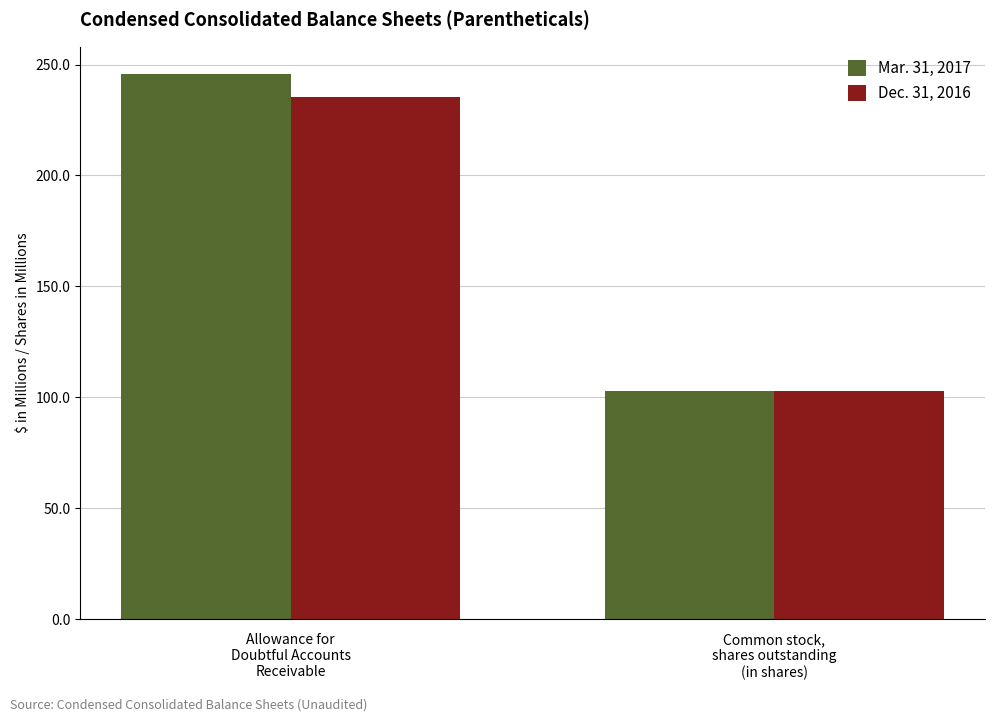

List the series in order of their peak value, lowest first.

Dec. 31, 2016, Mar. 31, 2017